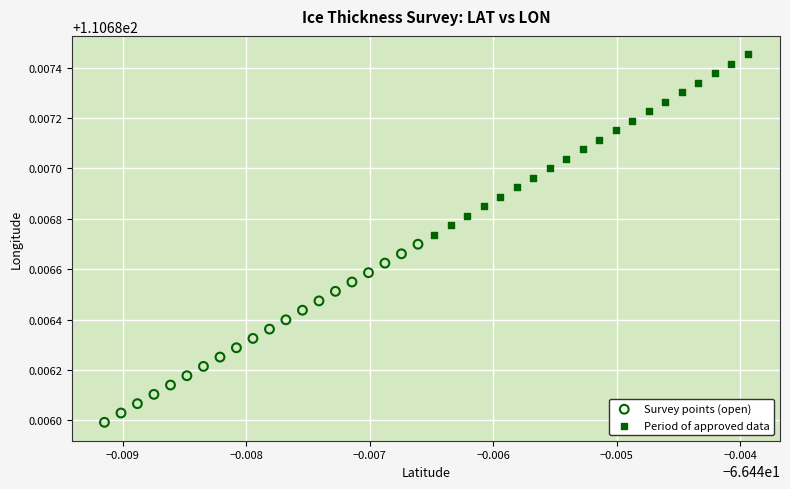

Which series has the largest Y range (max minus min)?

Period of approved data